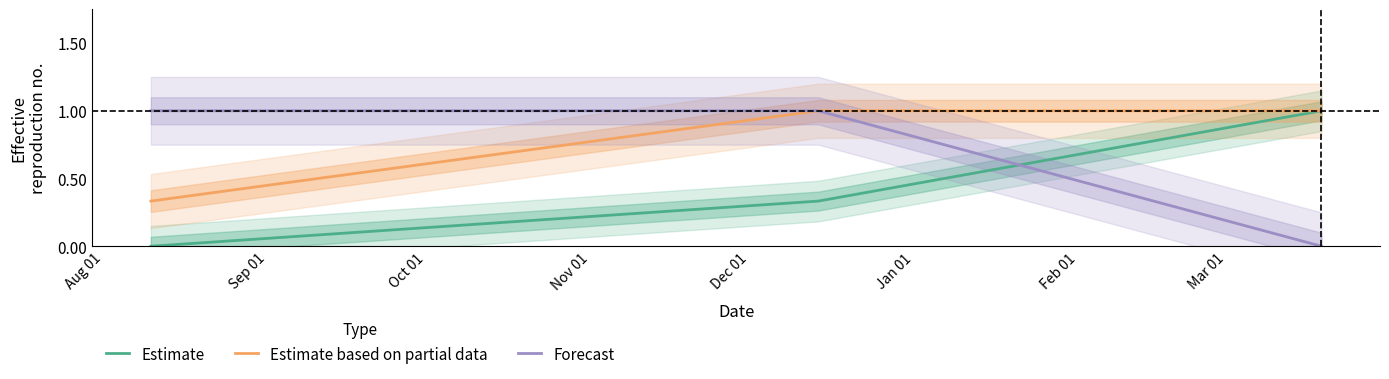

What is the maximum value for Estimate?

1.0